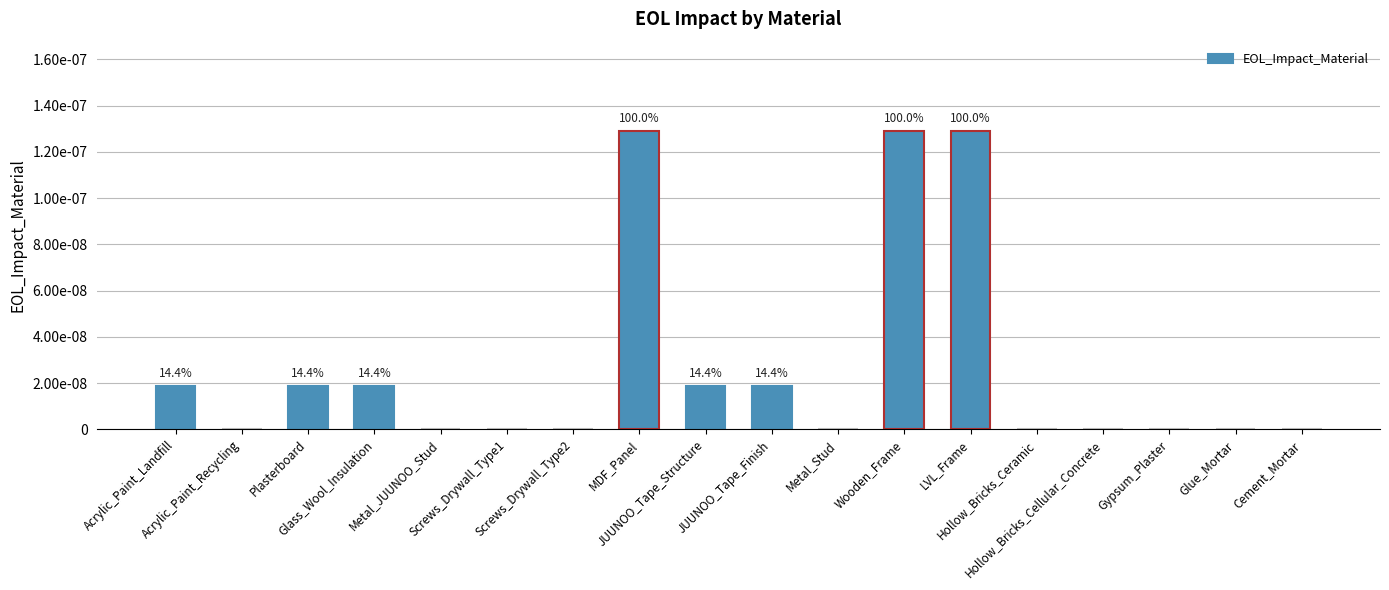

What is the label of the 5th bar from the right?

Hollow_Bricks_Ceramic